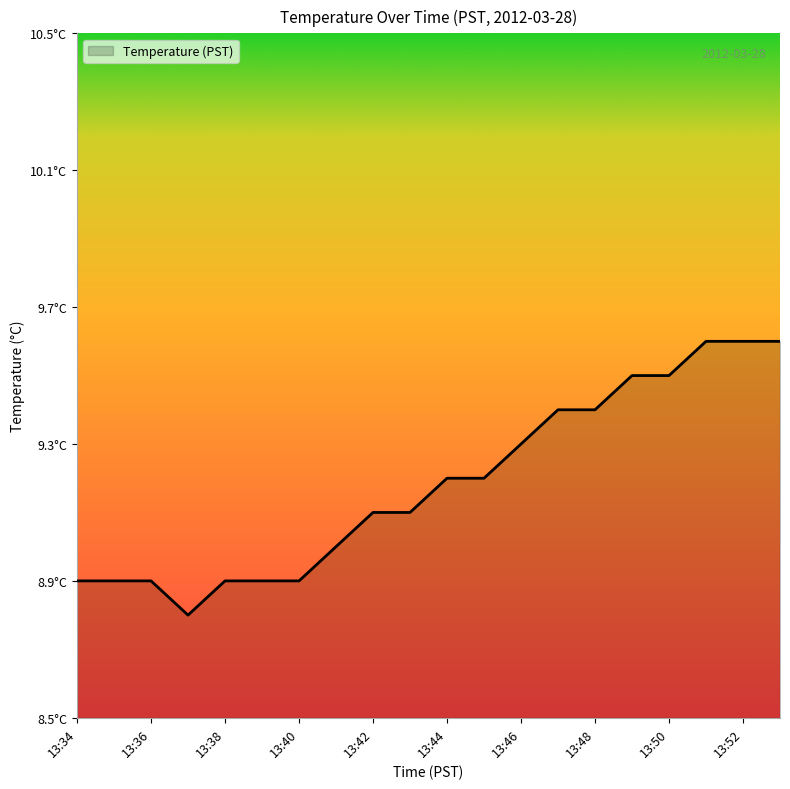

Reading right to left, transcribe all the data shown in this chart.

9.6	9.6	9.6	9.5	9.5	9.4	9.4	9.3	9.2	9.2	9.1	9.1	9.0	8.9	8.9	8.9	8.8	8.9	8.9	8.9